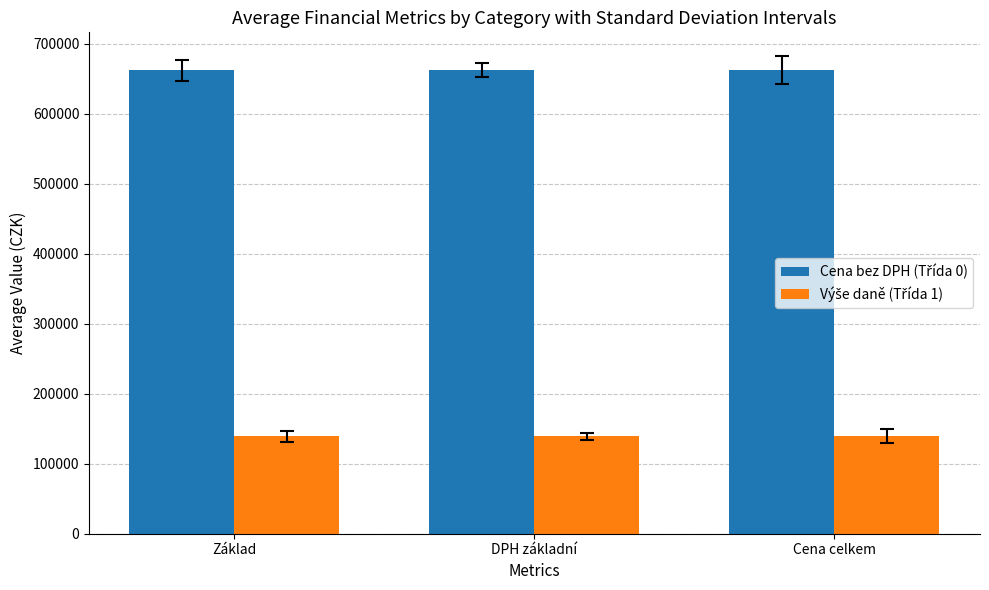

What is the total value across all series at Cena celkem?

800891.5